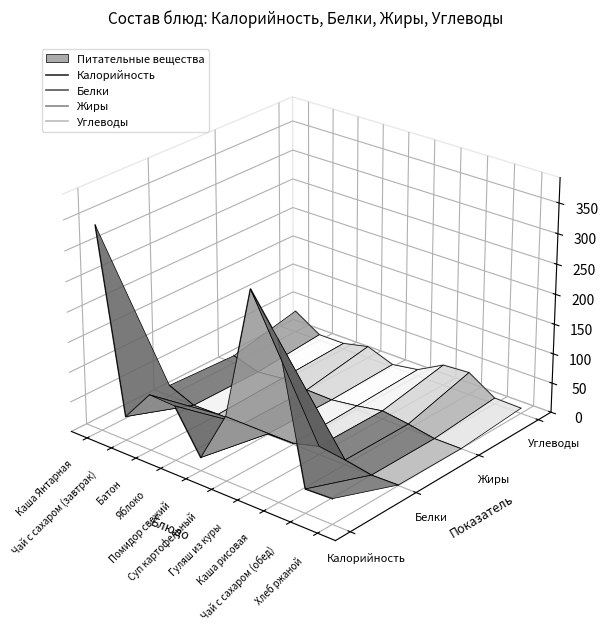

Which series changed the most between Каша рисовая and Хлеб ржаной?

Калорийность